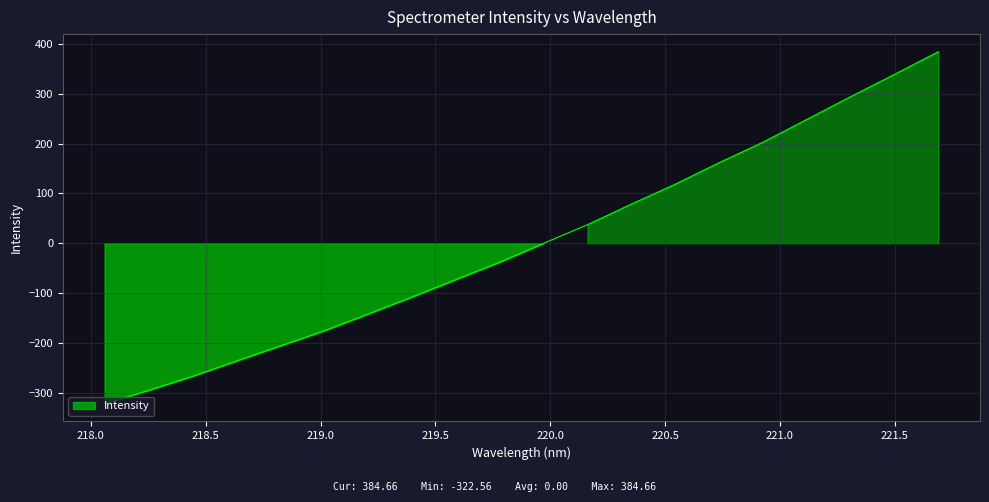

Reading right to left, list all the values displayed in this chart.

221.6902=384.7	221.4993=339.1	221.3083=294.3	221.1174=248.6	220.9264=202.8	220.7354=161.6	220.5444=118.5	220.3533=78.5	220.1623=37.2	219.9712=-0.3	219.7801=-38.0	219.589=-73.0	219.3979=-108.0	219.2067=-142.1	219.0156=-175.9	218.8244=-206.3	218.6332=-236.6	218.442=-267.4	218.2508=-295.5	218.0596=-322.6